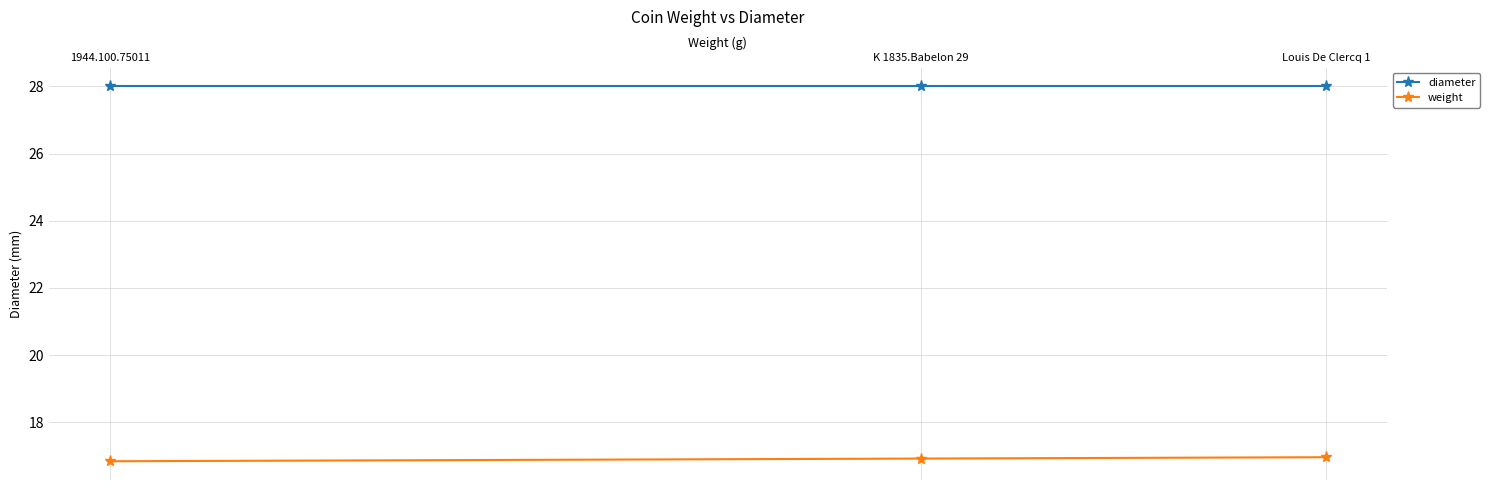

Rank the series by their maximum value, from highest to lowest.

diameter, weight